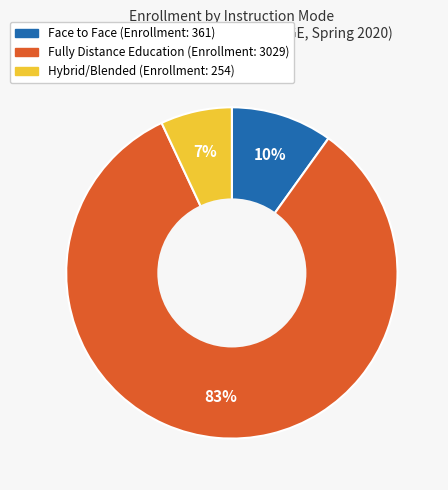

How many segments does this pie chart have?

3